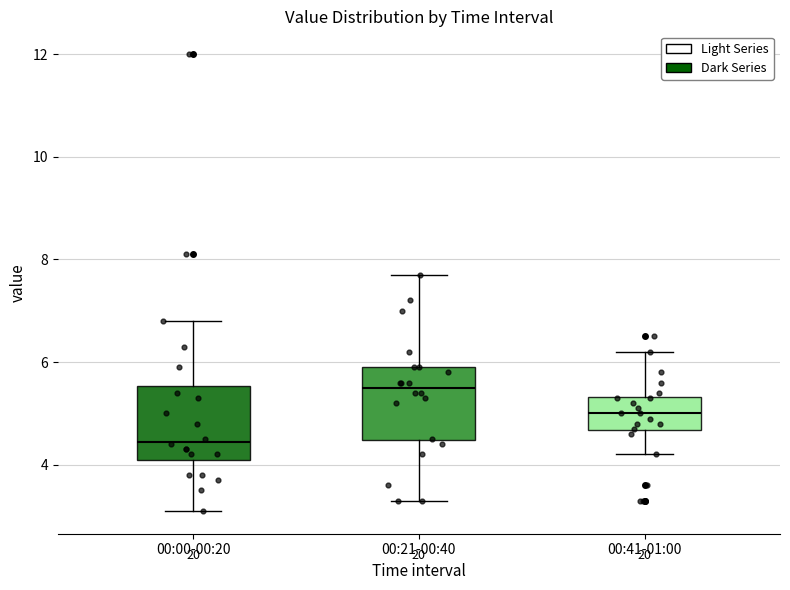

Reading left to right, read every box against the y-axis: the position of its median line, the range the box covers, and the ends of its whiskers. The values are not printed on the chart, so give them approximately, as read against the axis.

00:00-00:20: median 4.4, box 4.2 to 5.6, whiskers 3.2 to 6.8
00:21-00:40: median 5.6, box 4.4 to 6.0, whiskers 3.4 to 7.8
00:41-01:00: median 5.0, box 4.6 to 5.4, whiskers 4.2 to 6.2